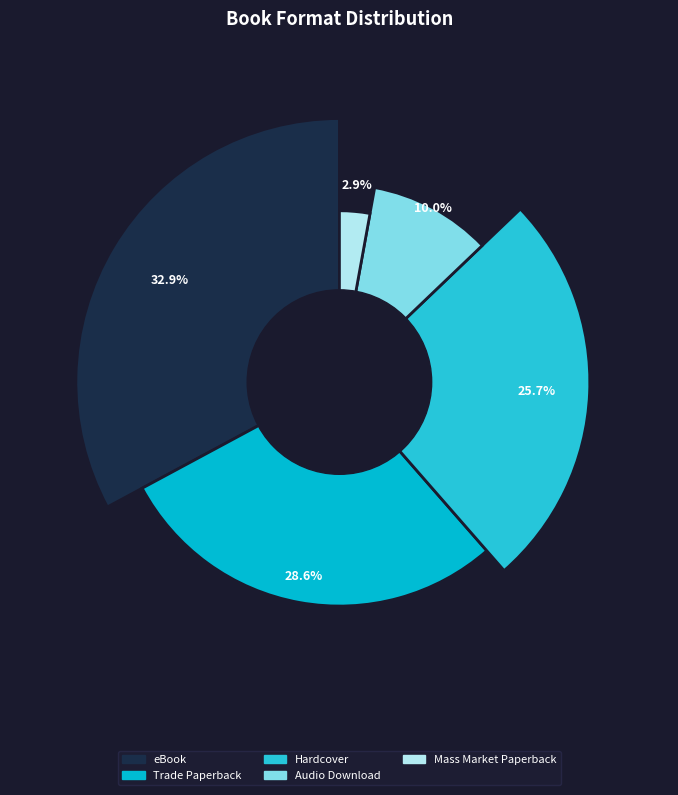

To the nearest percent, what percentage of the pie is Trade Paperback?

29%